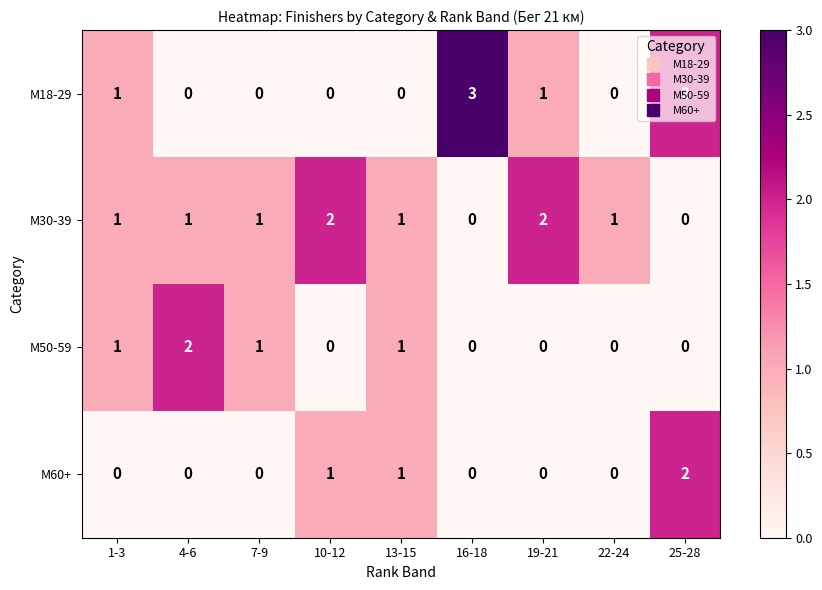

True or false: M18-29 has a value of 1 at 25-28.

False